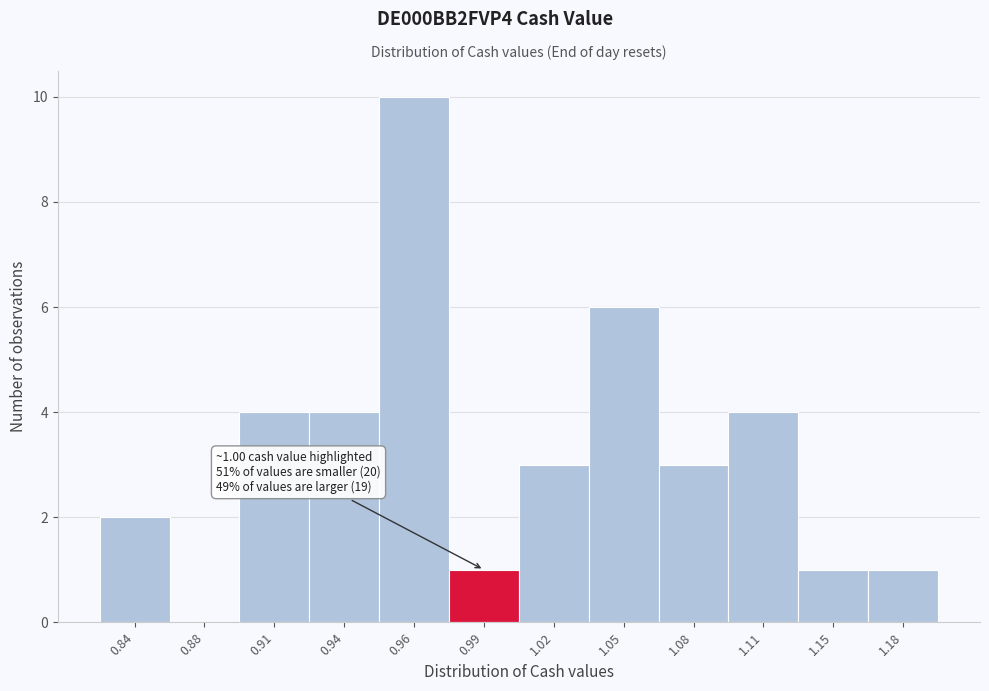

Reading right to left, what are all the values shown in this chart?

1.18=1	1.15=1	1.11=4	1.08=3	1.05=6	1.02=3	0.99=1	0.96=10	0.94=4	0.91=4	0.88=0	0.84=2